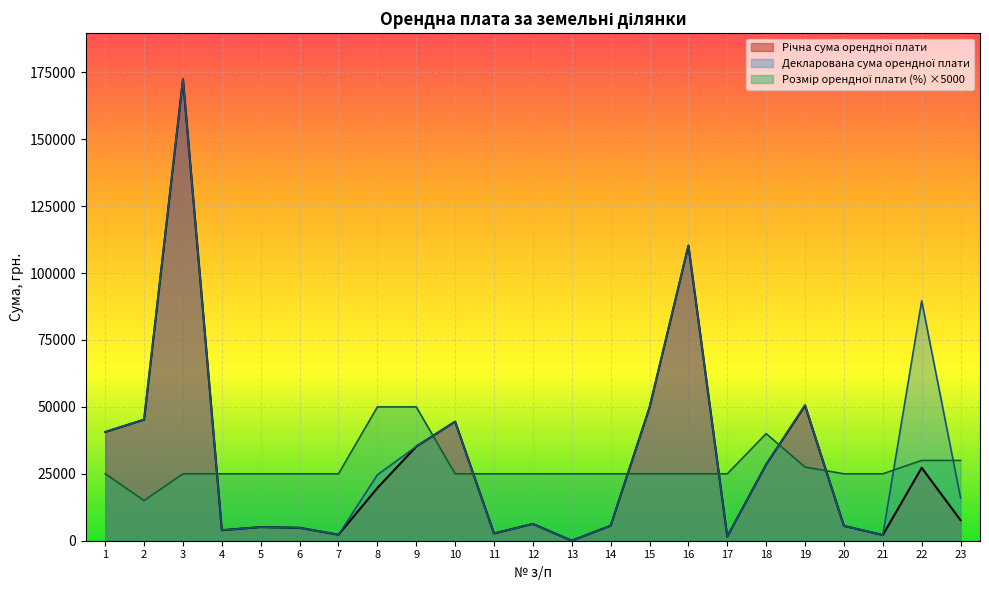

Is the value of Розмір орендної плати (%) at 1 greater than the value of Річна сума орендної плати at 6?

Yes